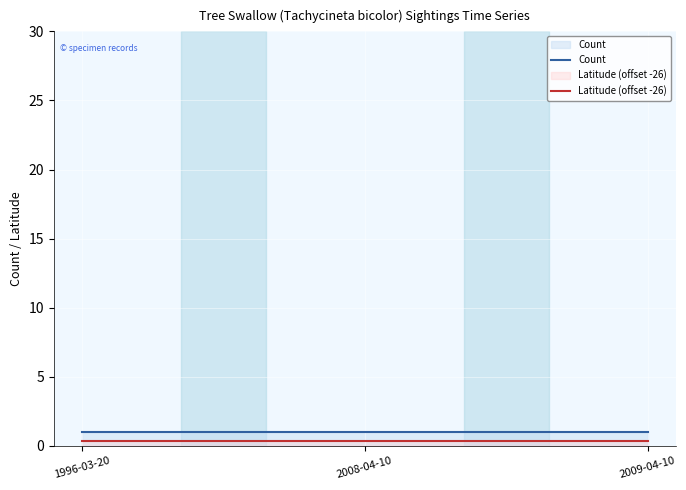

What is the label of the 3rd point from the left?

2009-04-10